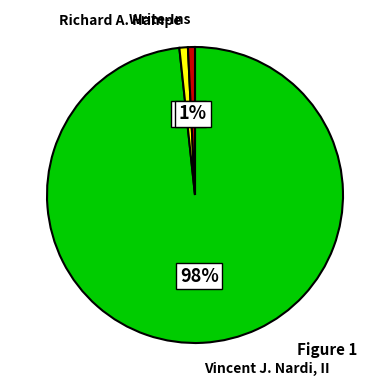

To the nearest percent, what is the average slice percentage?

33%